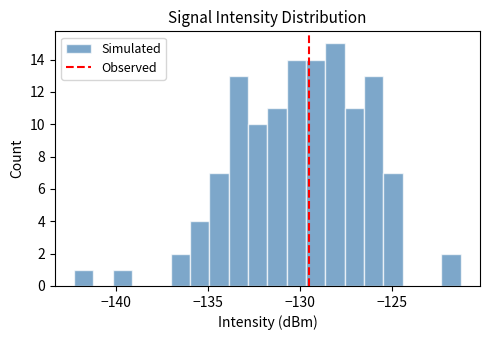

Read against the x-axis, roughly where is the centre of the tallest bar?

-128.0